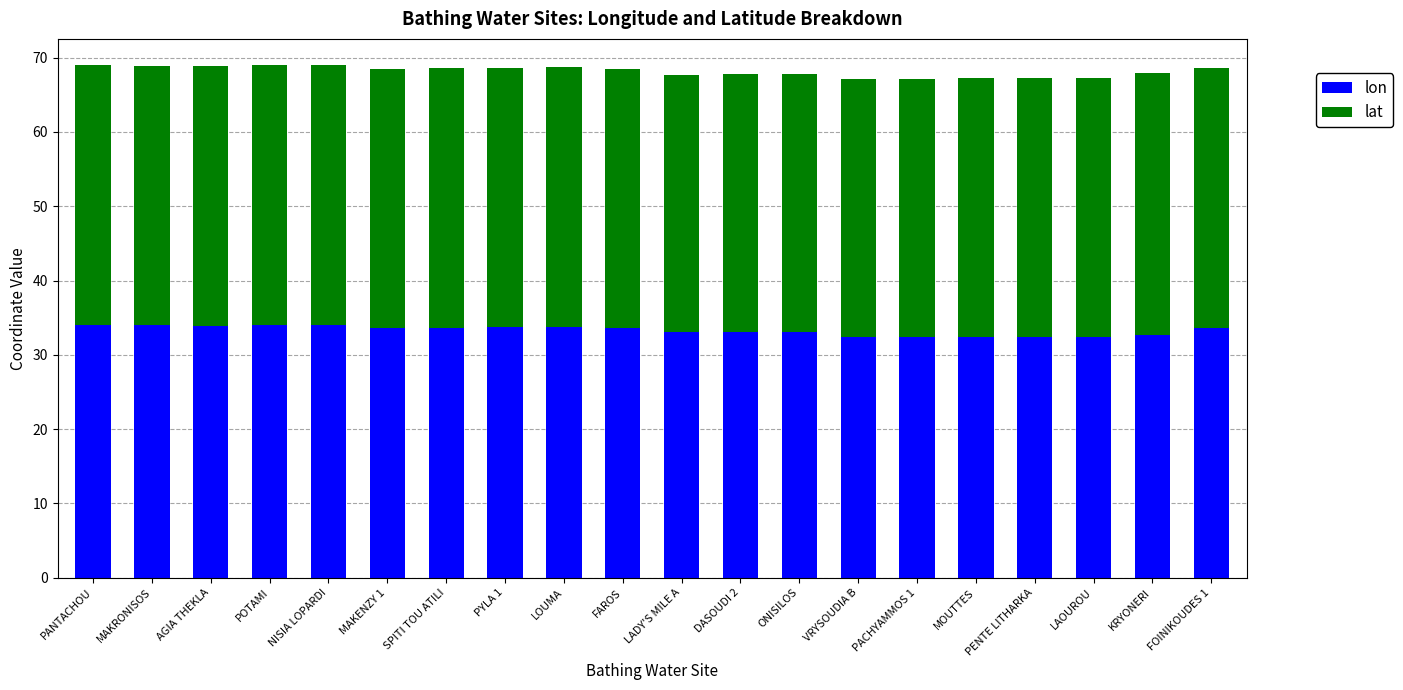

Read the lon value at MAKRONISOS.

34.0